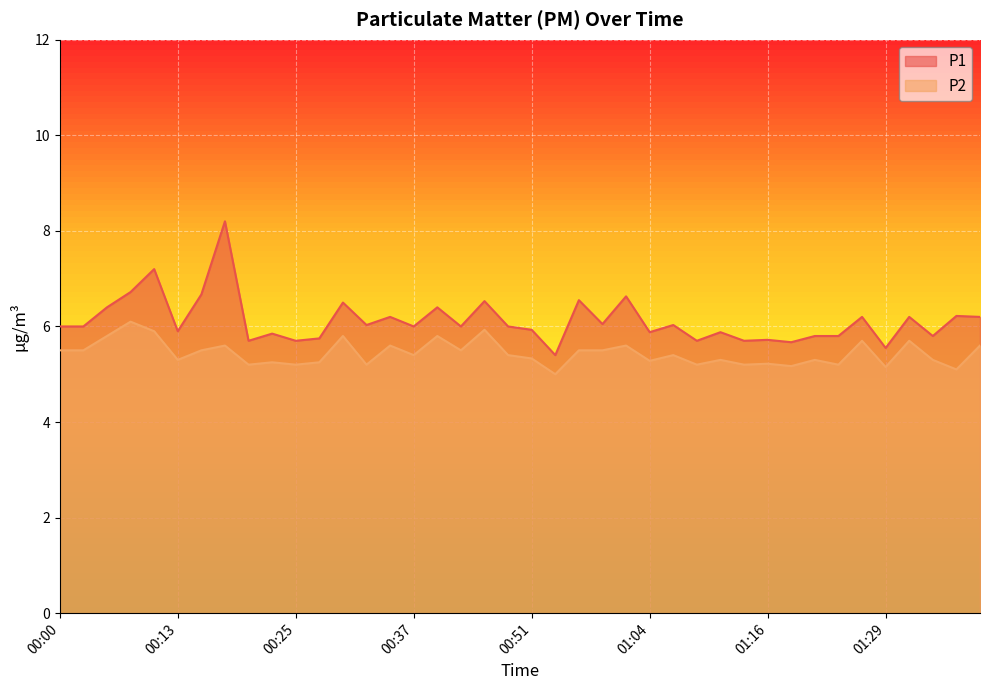

At which category does the chart reach its peak across all series?

00:18